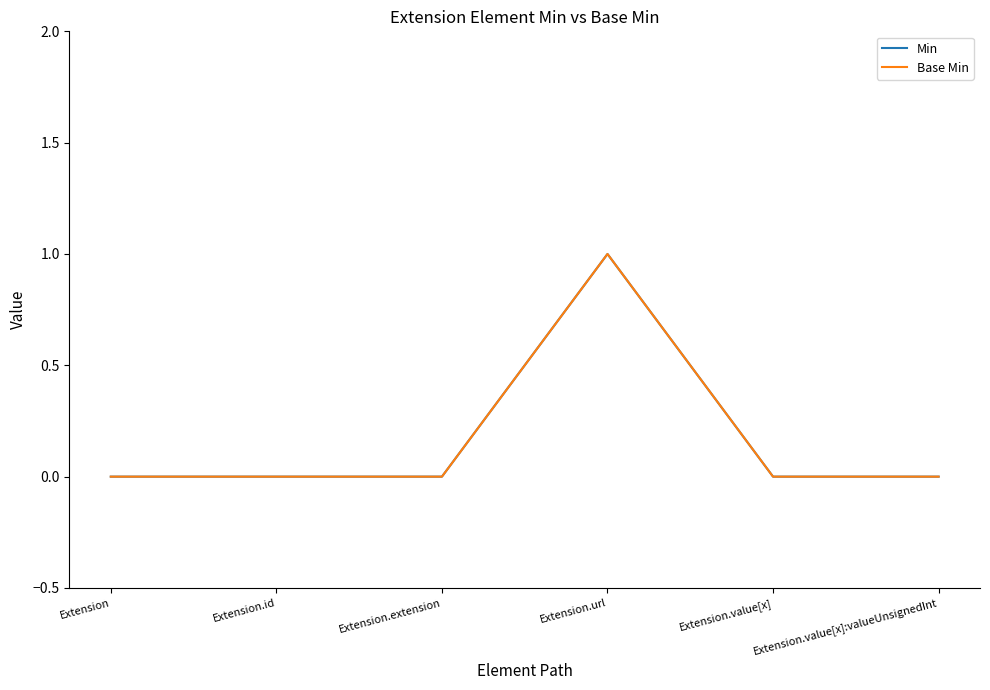

Is this an area chart (filled region under the line)?

No